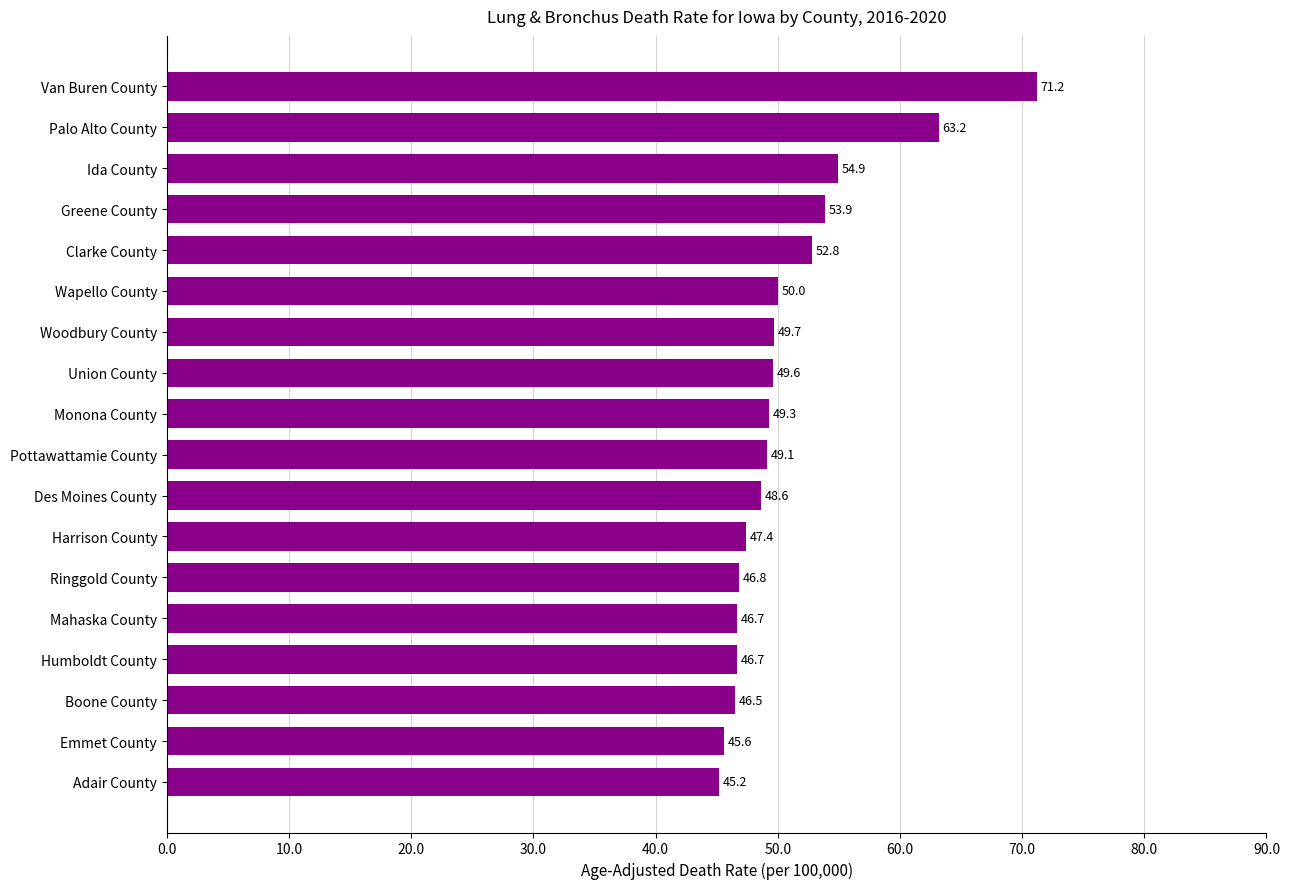

What is the change in value from Palo Alto County to Woodbury County?

-13.5